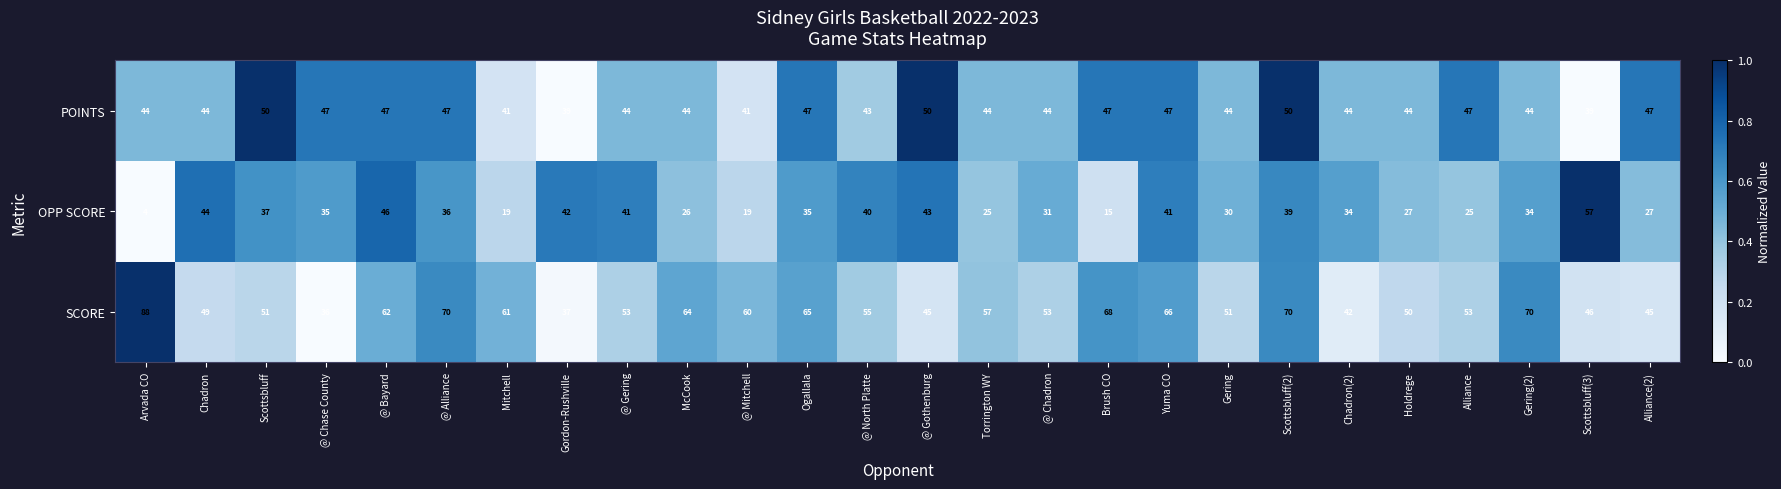

At which category is the sum across all series the highest?

Scottsbluff(2)